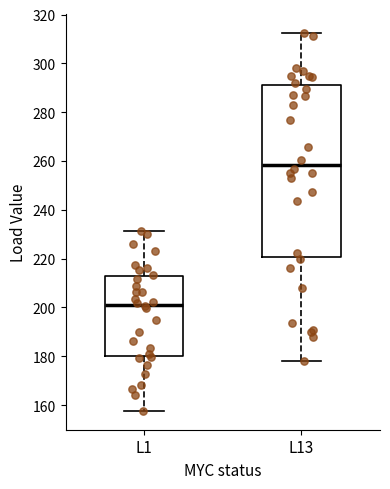

Which box's median line is the lowest?

L1